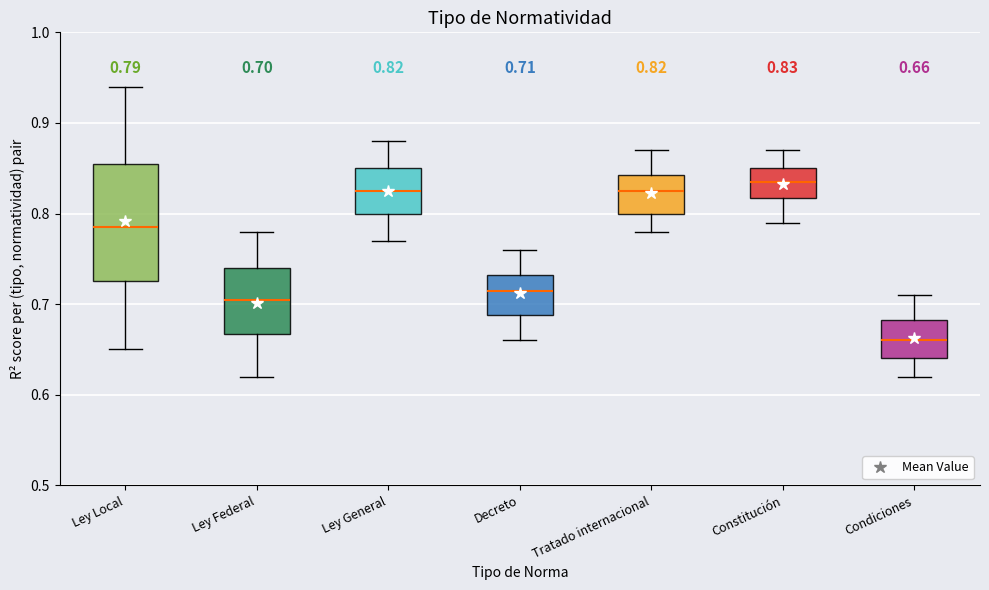

Which box has the lowest median line?

Condiciones